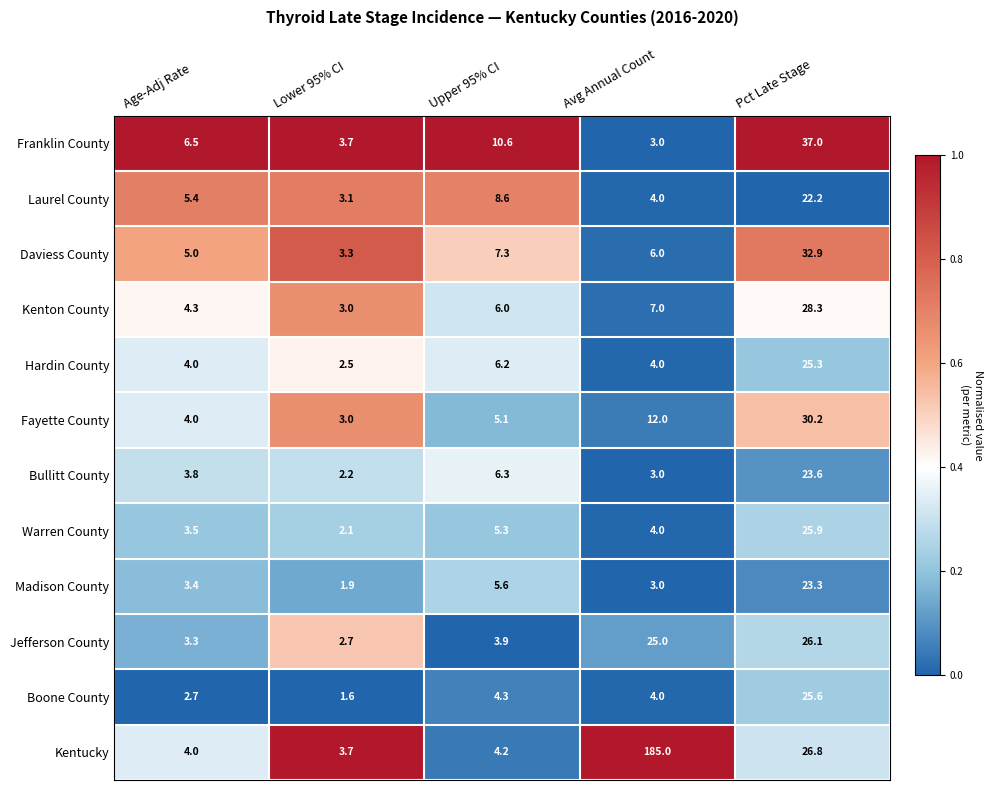

What is the sum of the Hardin County values at Avg Annual Count and Pct Late Stage?

29.3